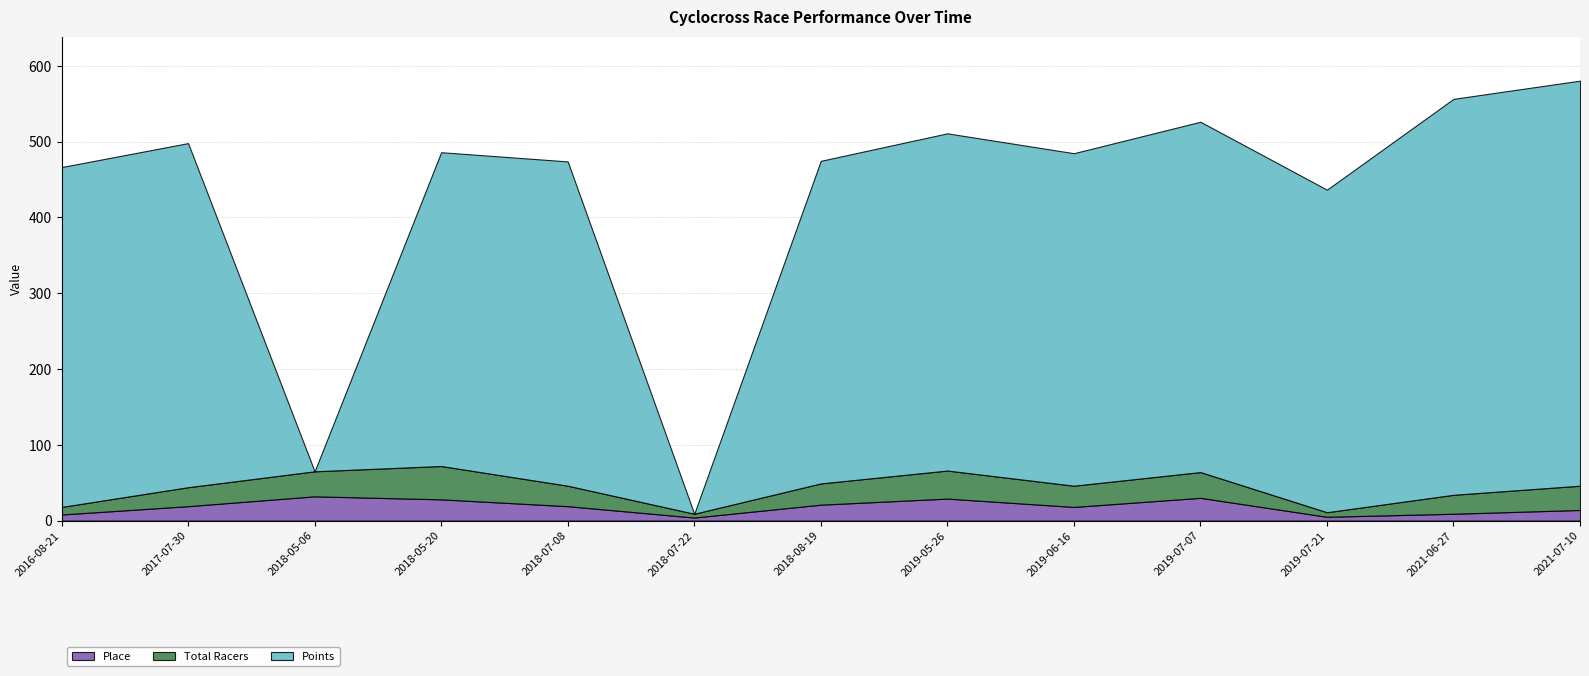

What are all the series names shown in the legend?

Place, Total Racers, Points